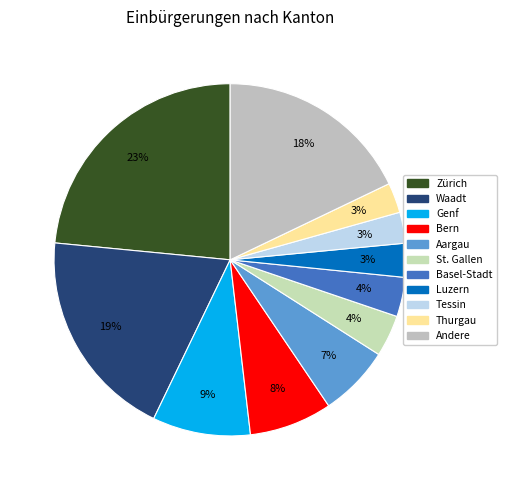

Count the number of slices in the pie.

11